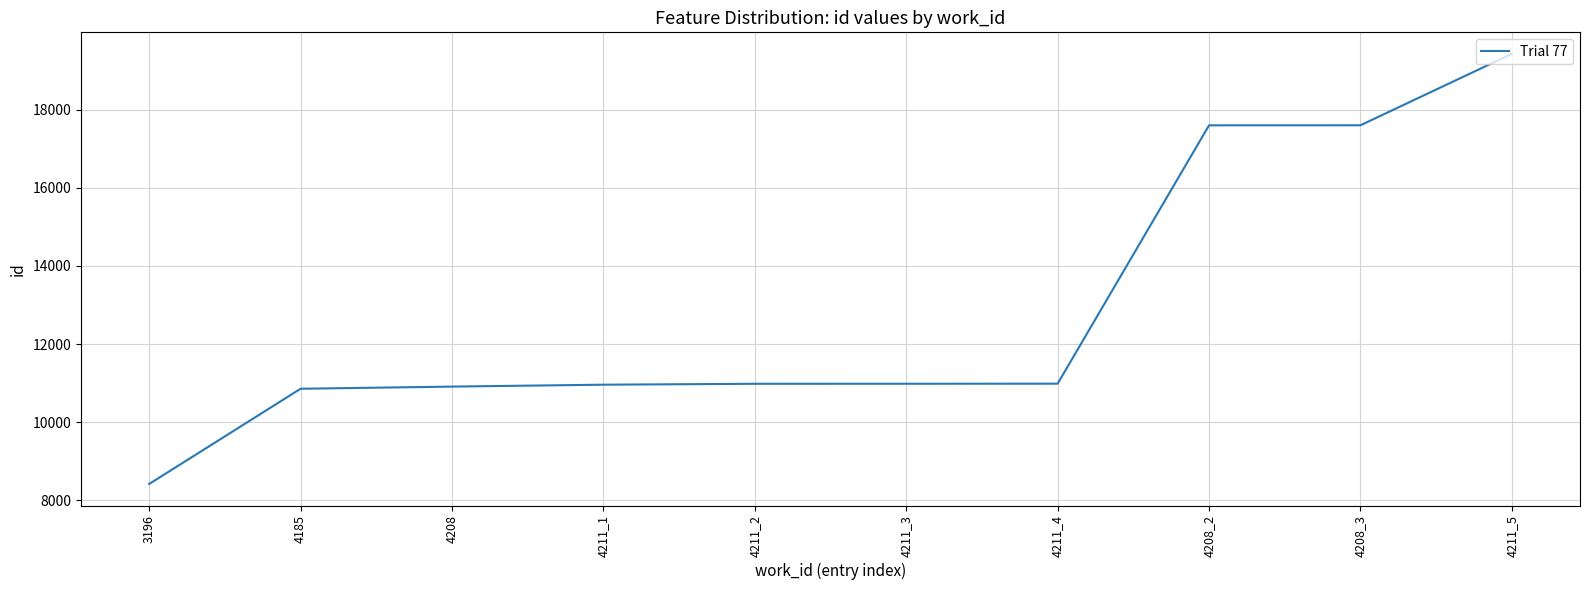

What is the approximate value at 4211_3?

10985